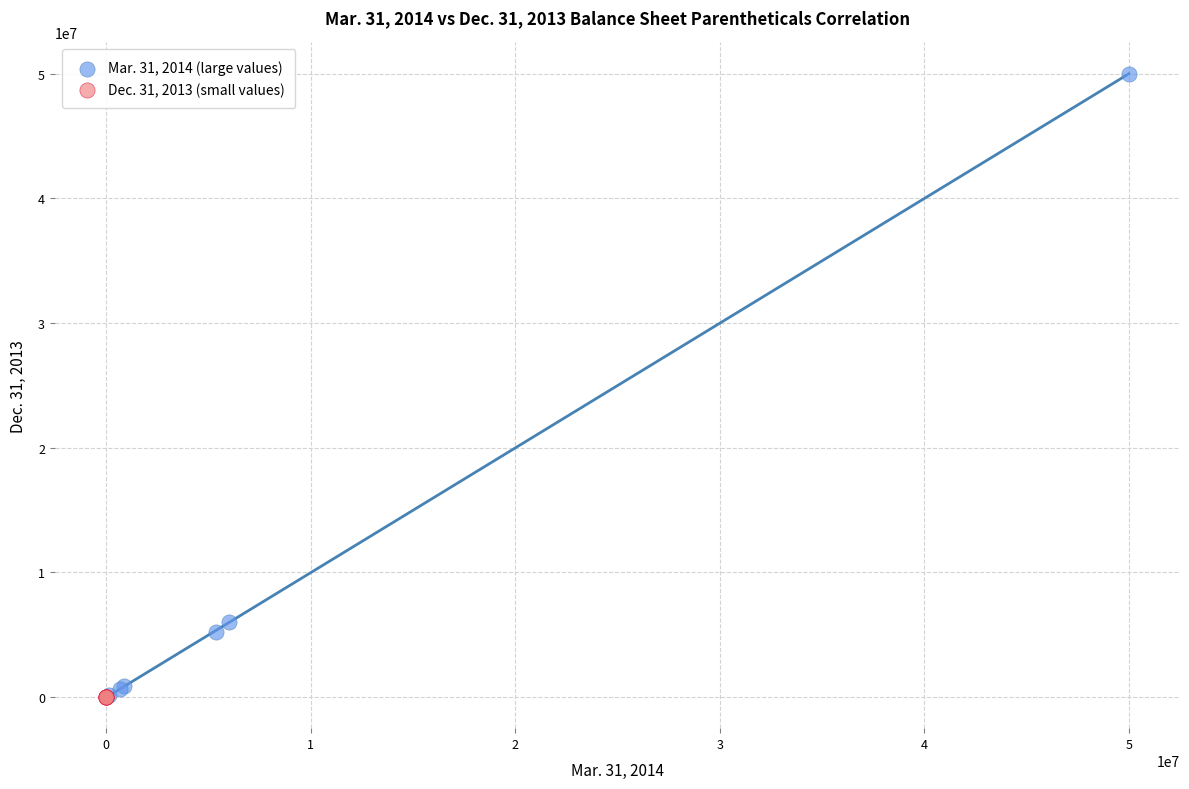

What are all the series names shown in the legend?

Mar. 31, 2014 (large values), Dec. 31, 2013 (small values)